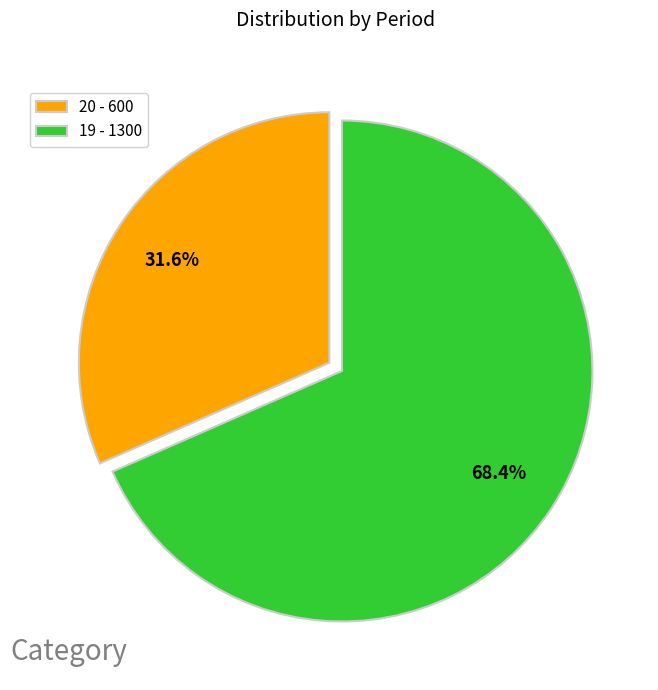

Between 19 and 20, which is larger?

19